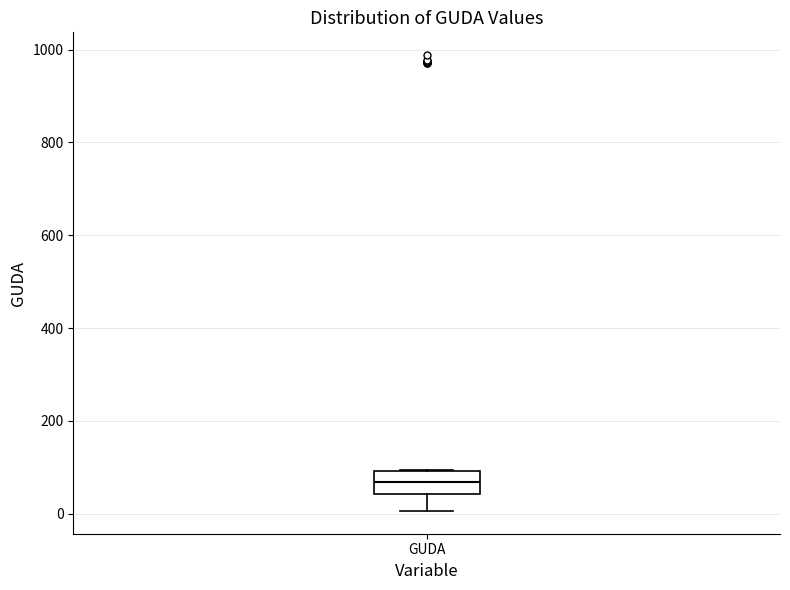

Read this box plot against the y-axis: the position of the median line, the range covered by the box, and the ends of both whiskers. The values are not printed on the chart, so give them approximately, as read against the axis.

median 60, box 40 to 100, whiskers 0 to 100